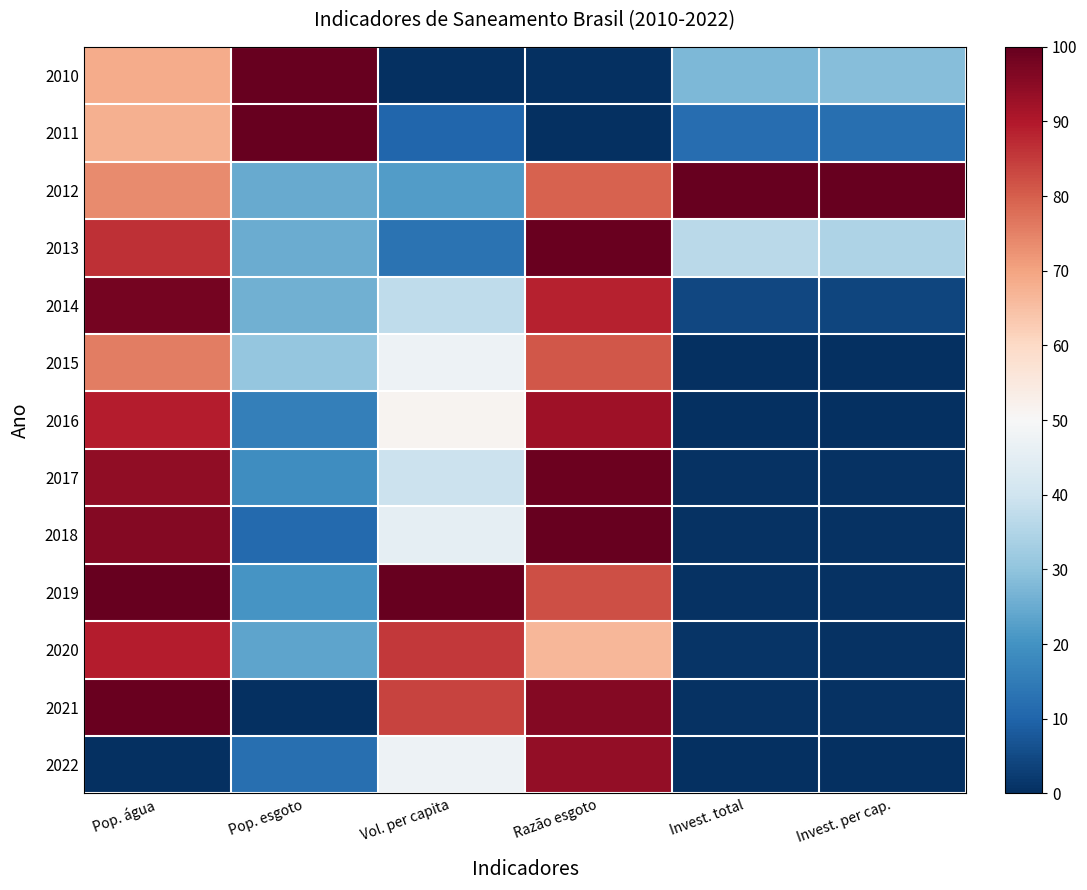

At which category does the chart reach its minimum across all series?

Vol. per capita